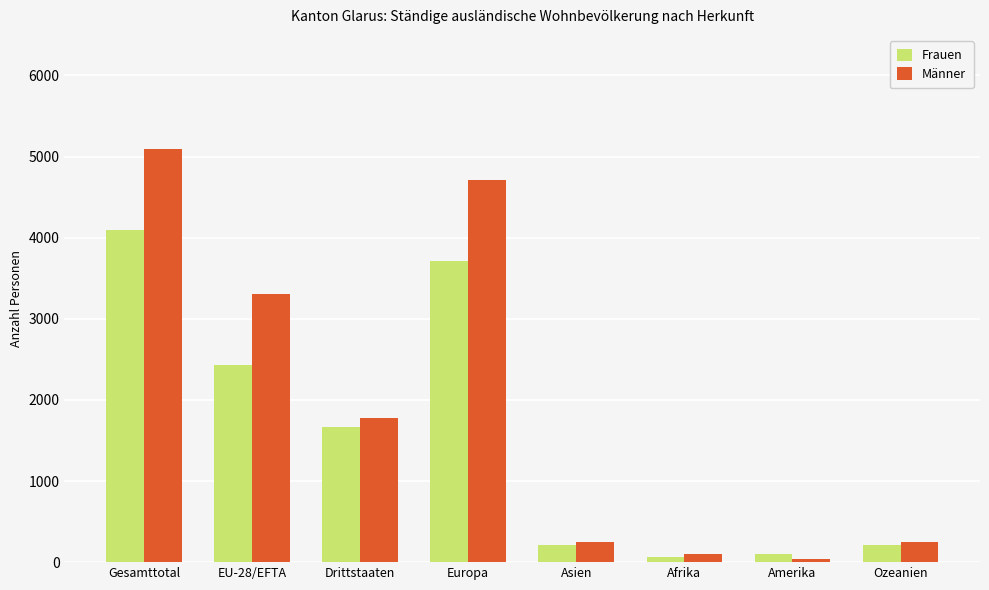

Reading right to left, transcribe all the data shown in this chart.

Frauen: 212	103	69	212	3709	1666	2431	4097
Männer: 244	41	97	244	4706	1779	3311	5090